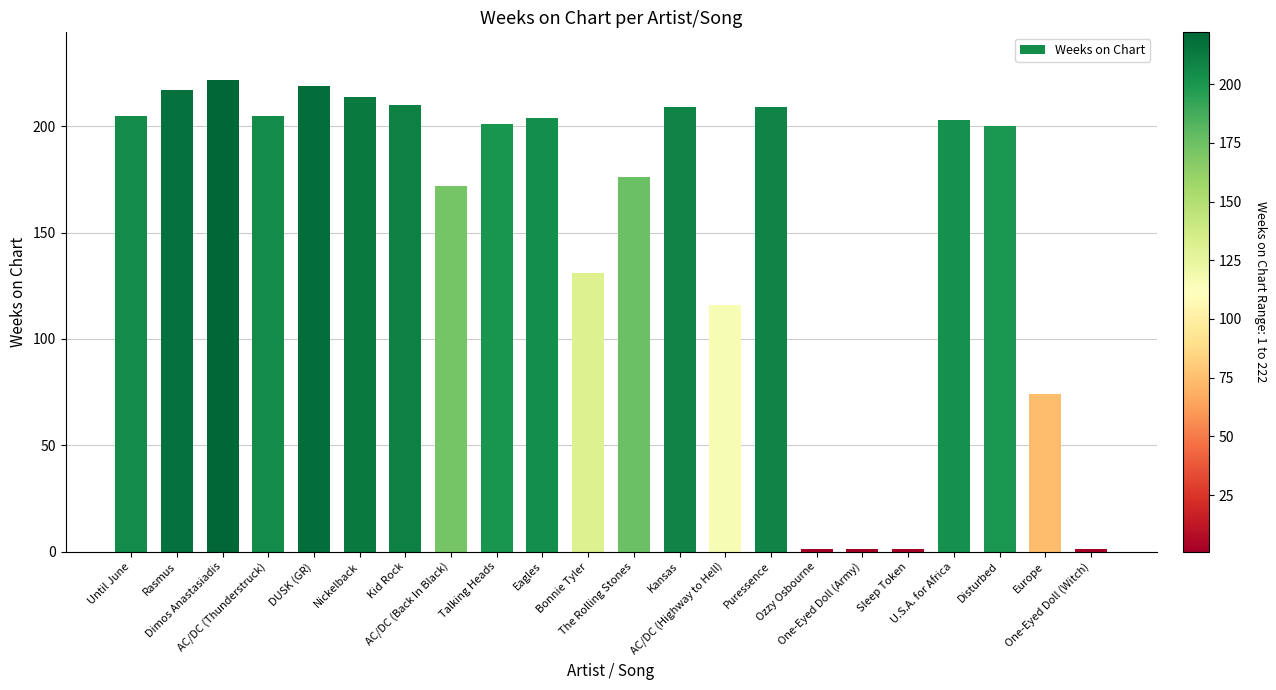

What is the maximum value shown in the chart?

222